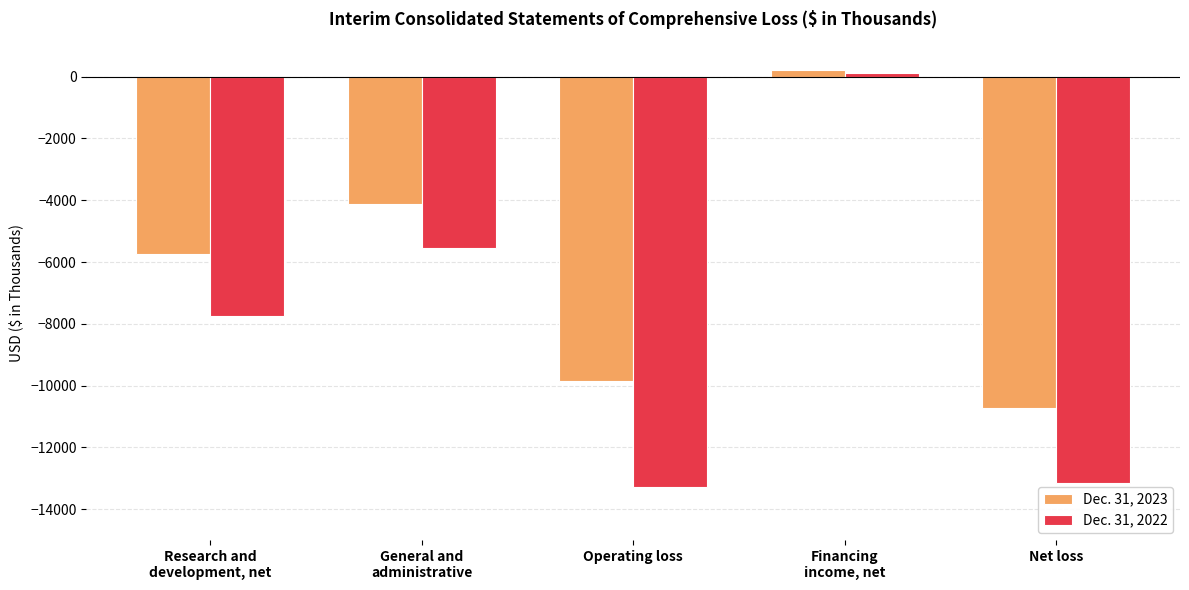

Reading left to right, transcribe all the data shown in this chart.

Dec. 31, 2023: Research and
development, net=-5724	General and
administrative=-4131	Operating loss=-9855	Financing
income, net=228	Net loss=-10740
Dec. 31, 2022: Research and
development, net=-7736	General and
administrative=-5545	Operating loss=-13281	Financing
income, net=118	Net loss=-13168